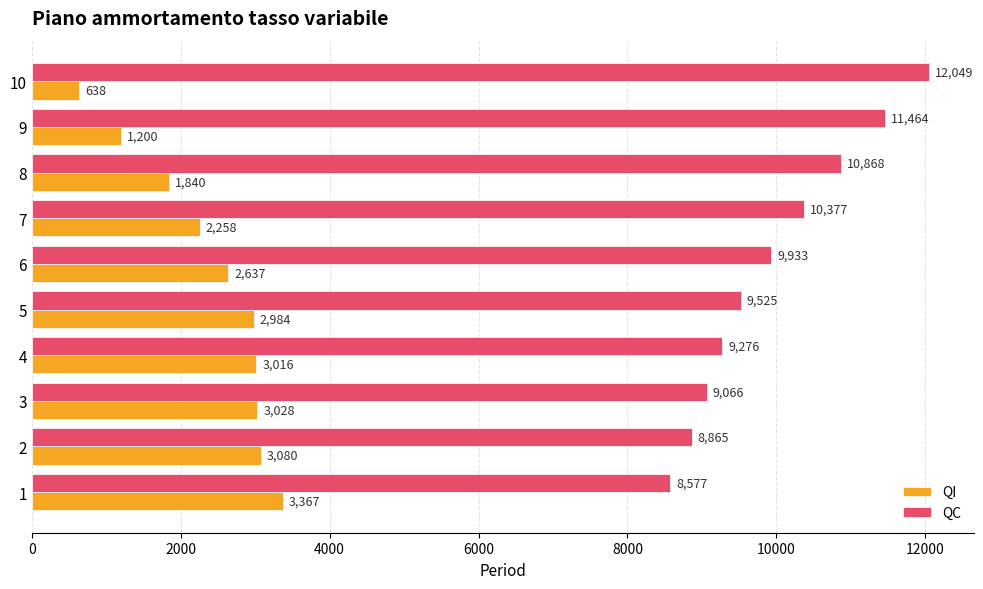

What is the greatest value displayed?

12048.9